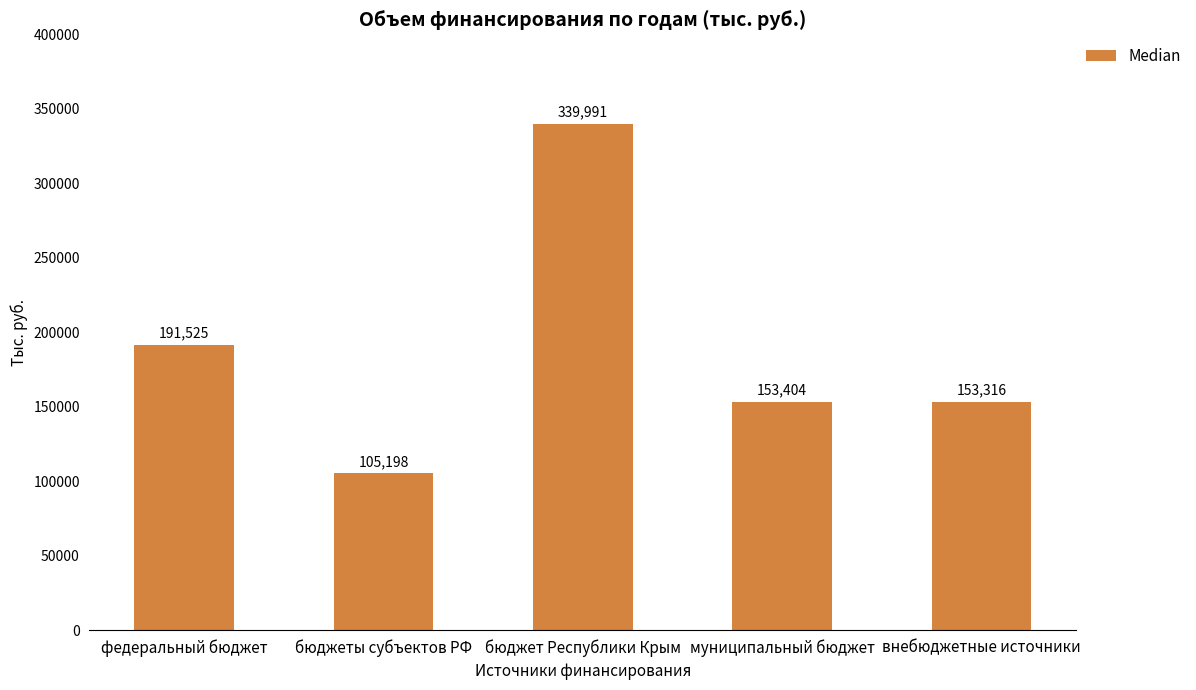

Are the bars horizontal?

No